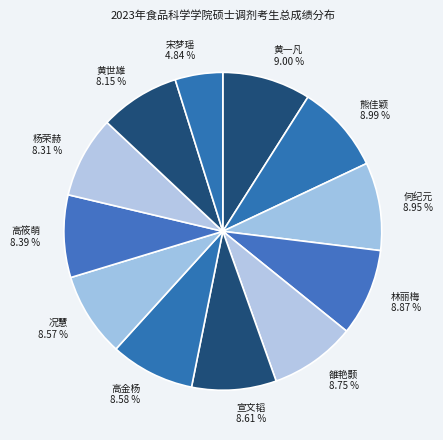

Combined, do 何纪元 and 雒艳颢 account for over 50%?

No